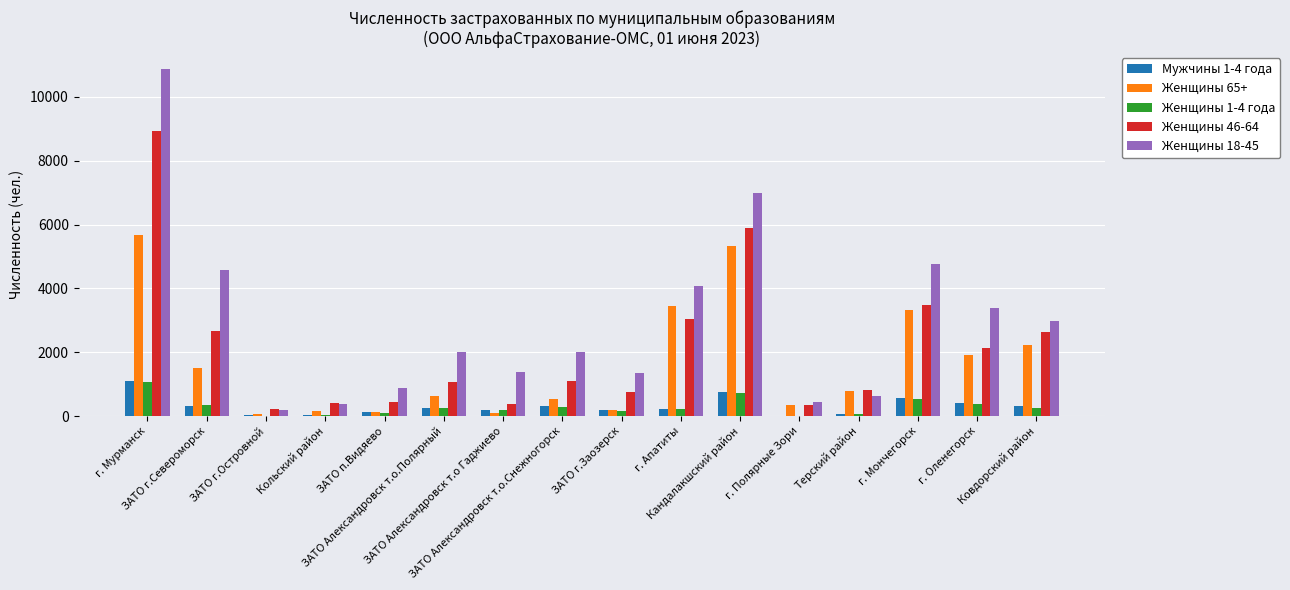

What is the maximum value shown in the chart?

10868